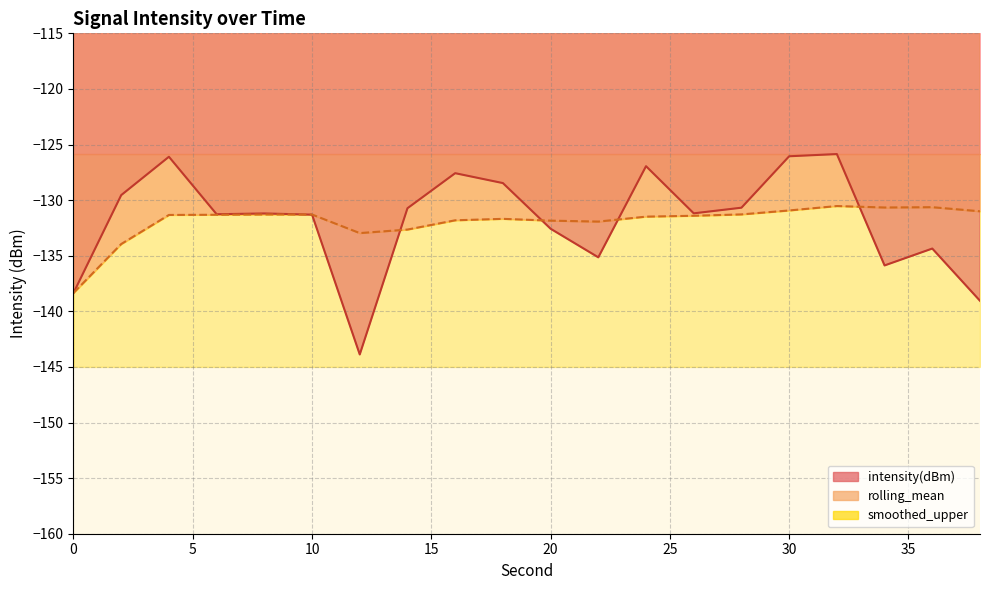

True or false: rolling_mean has more than 0 interior local peaks.

True